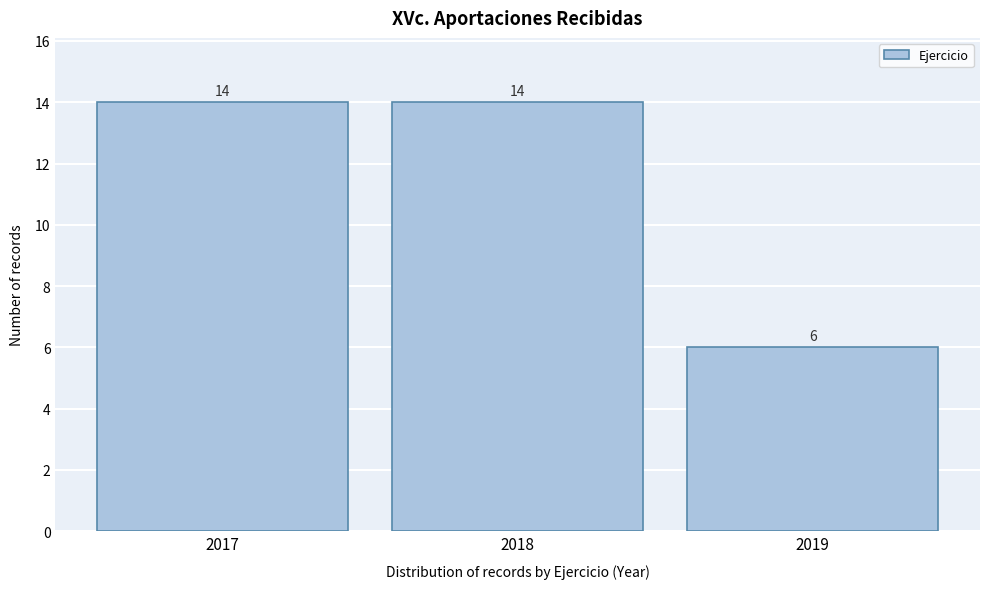

Reading left to right, extract all data points from this chart.

14	14	6